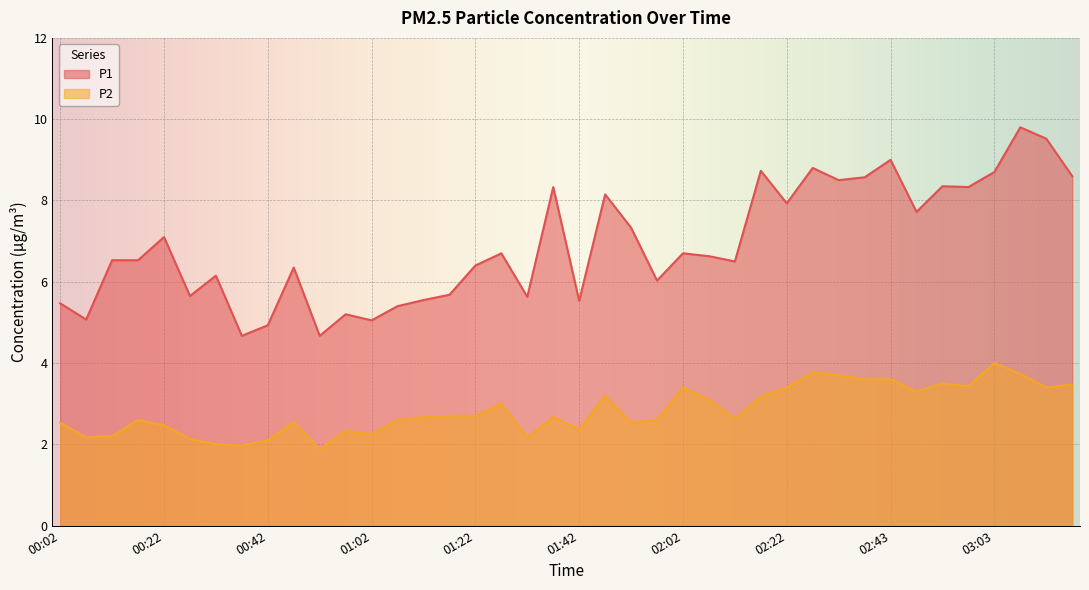

Where is the first local maximum for P2?

00:17